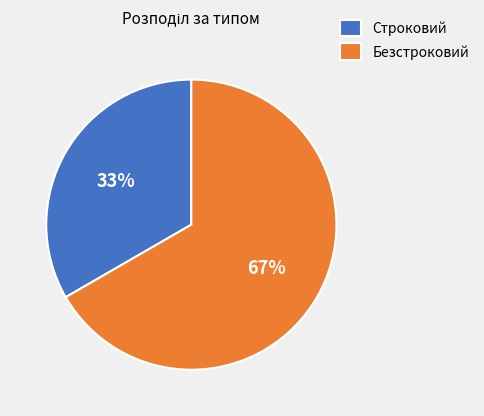

Combined, do Строковий and Безстроковий account for over 50%?

Yes